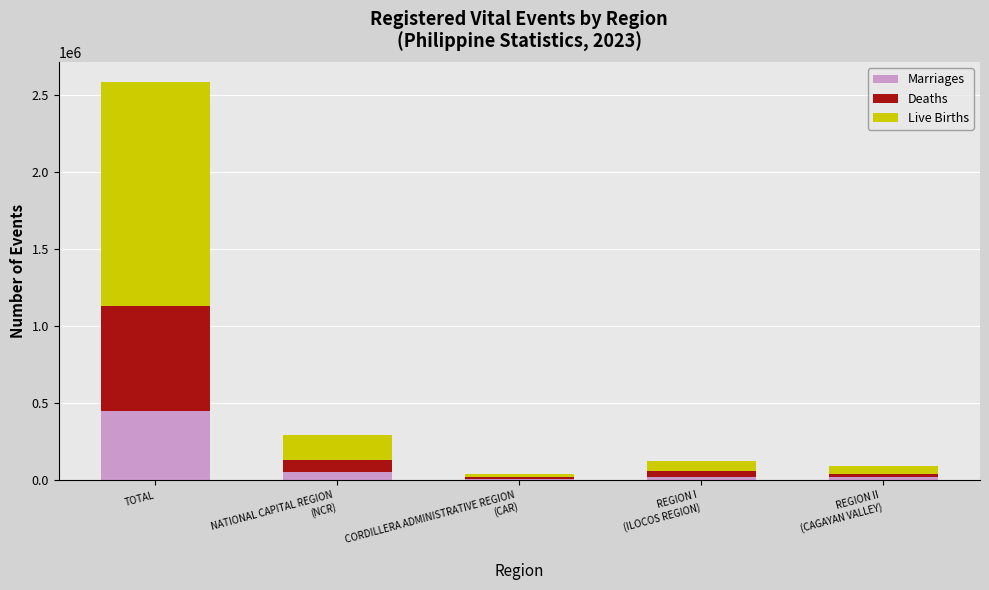

What is the difference between the maximum and minimum values in the Marriages series?

439584